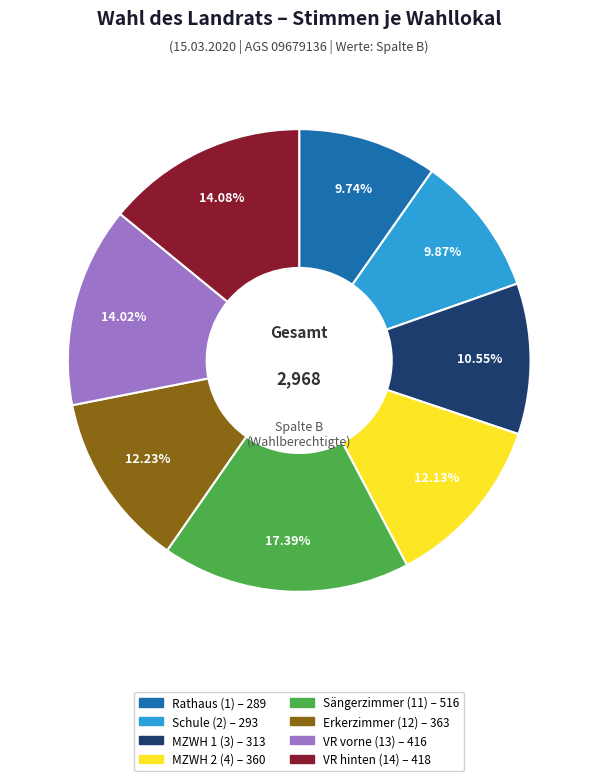

Does any single category account for the majority?

No